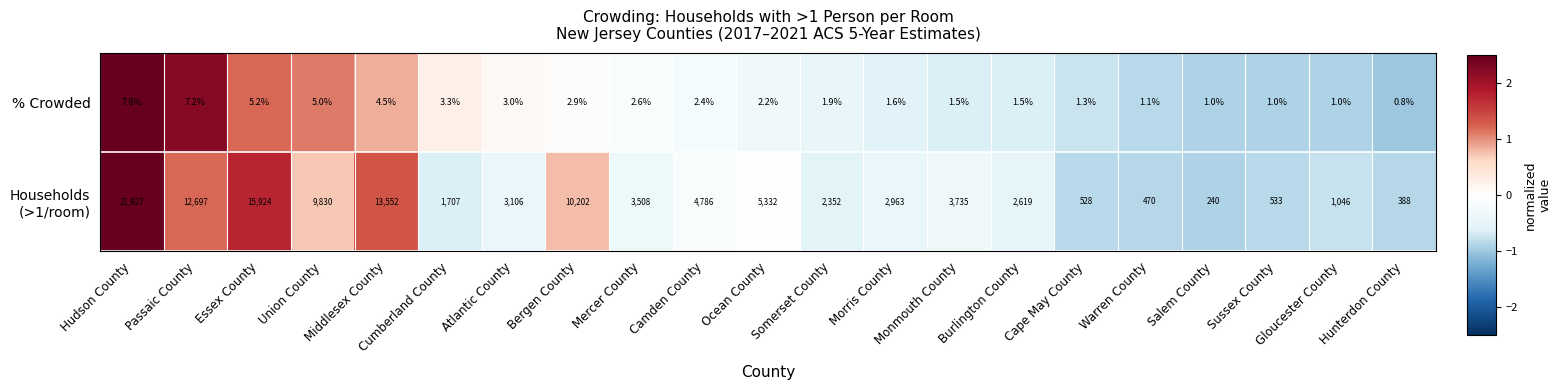

What is the difference between the maximum and minimum values in the % Crowded series?

7.0